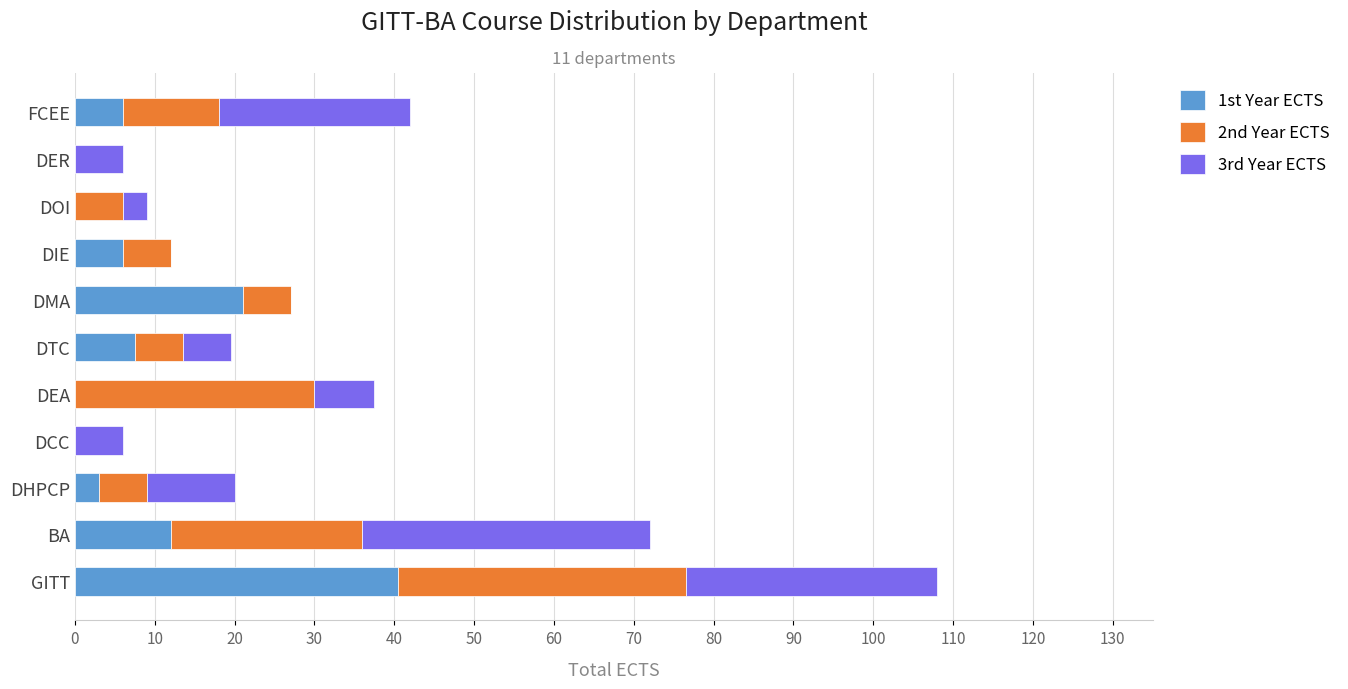

True or false: 1st Year ECTS has a value of 0.0 at DEA.

True